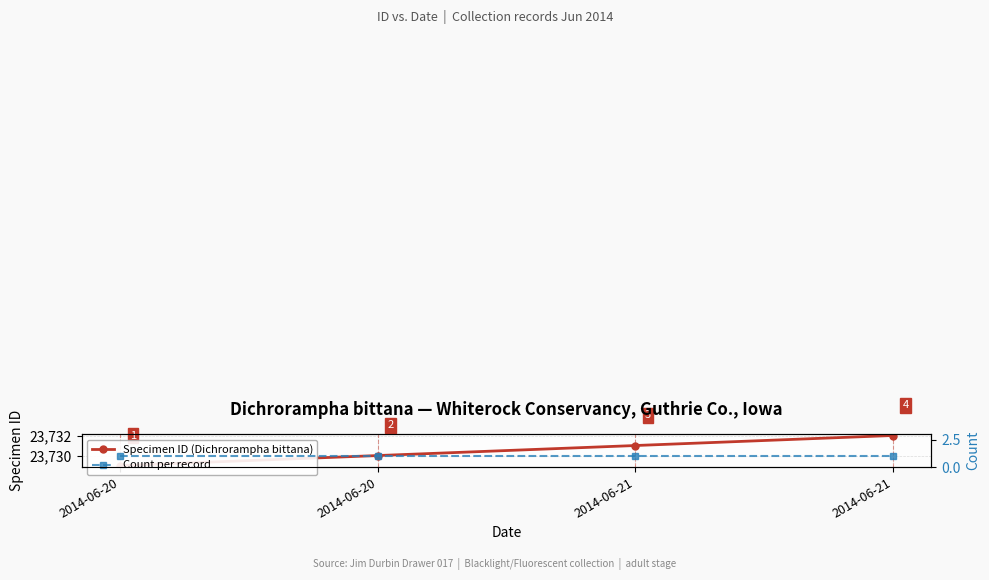

Which category has the highest value across all series?

2014-06-21